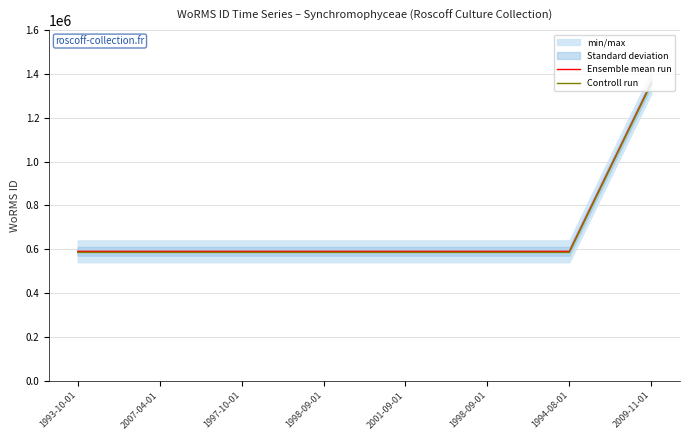

Reading left to right, list all the values displayed in this chart.

Ensemble mean run: 590433	590433	590432	590432	590432	590432	590432	1359766
Controll run: 585433	585433	585432	585432	585432	585432	585432	1354766